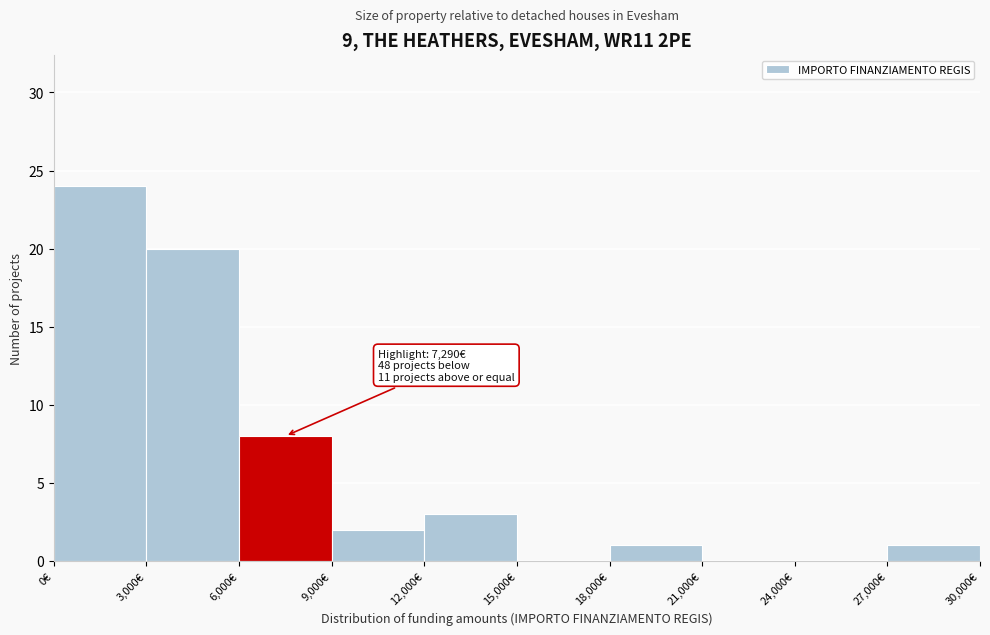

Which range on the x-axis has the tallest bar?

0 to 3000